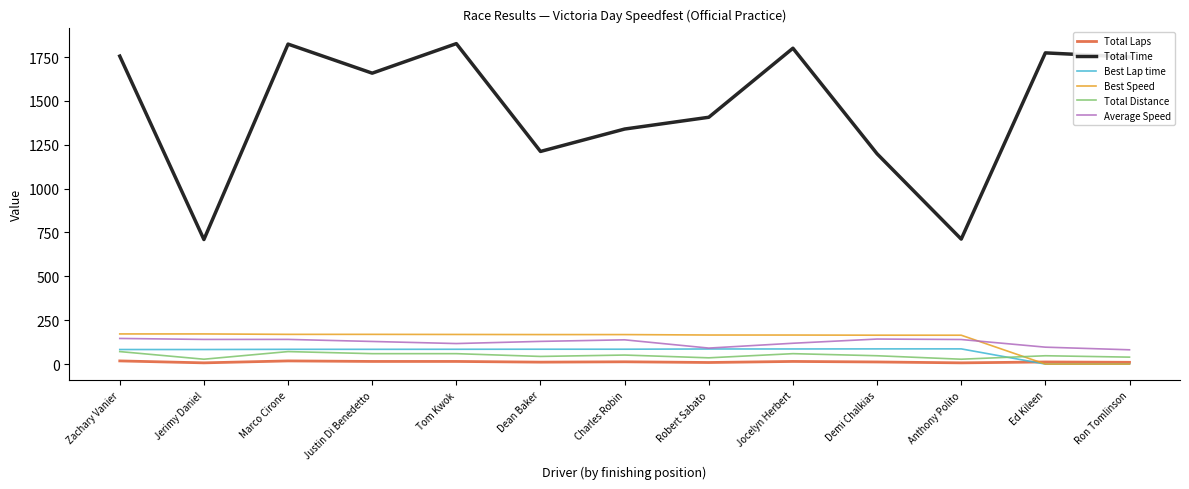

What is the difference between the maximum and minimum values in the Best Speed series?

171.8